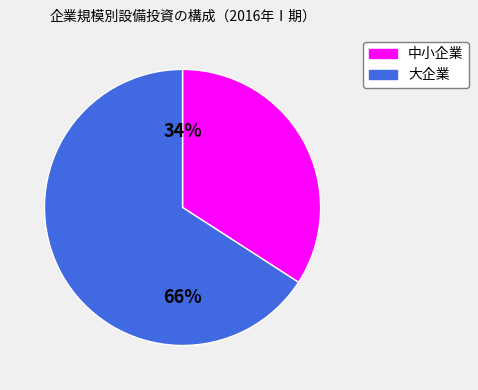

To the nearest percent, what portion does 中小企業 represent?

34%